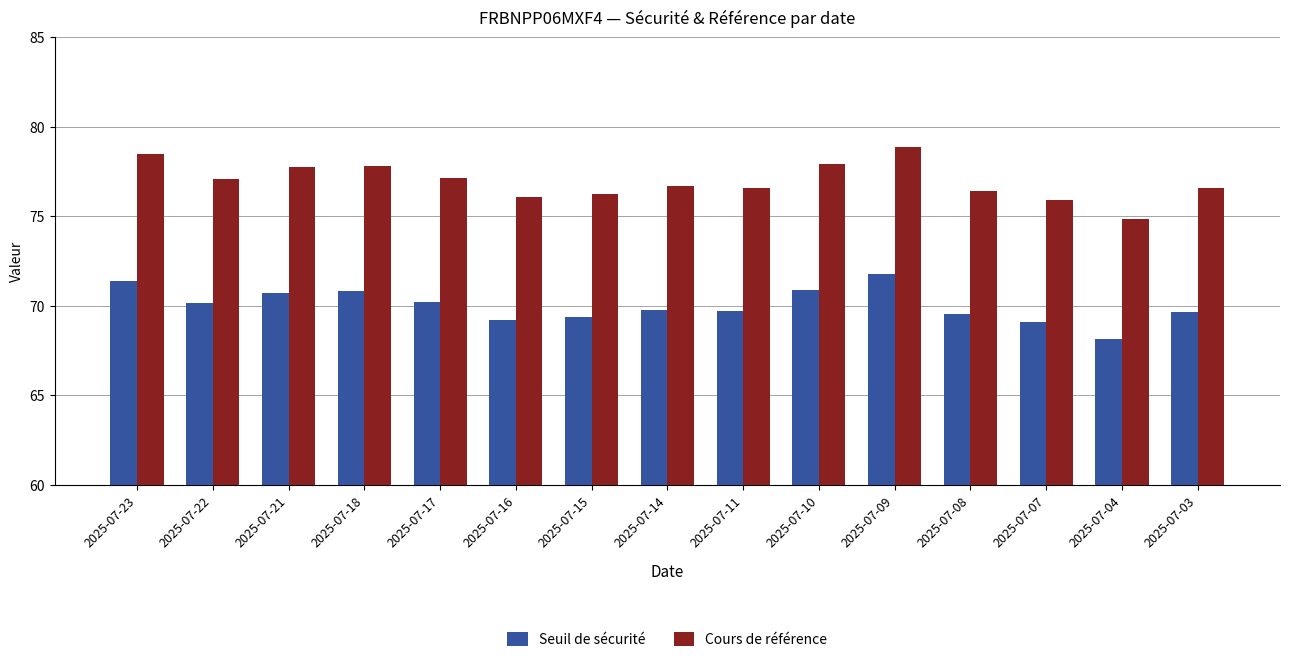

Count the number of data series in this chart.

2